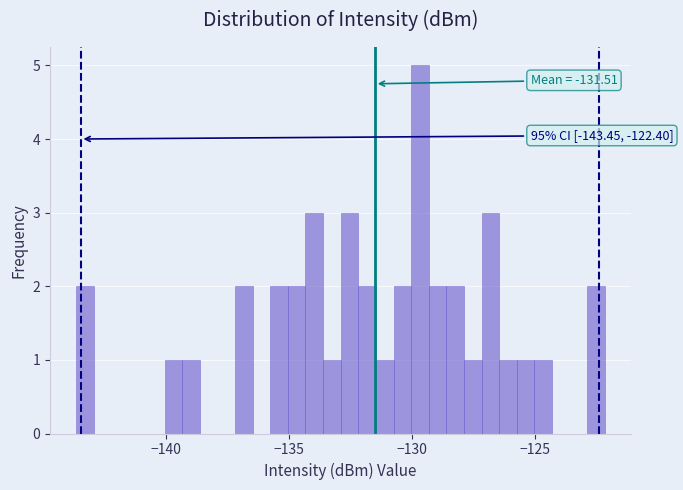

Around what value on the x-axis is the tallest bar? Give the approximate position of its centre, as read against the axis.

-129.5